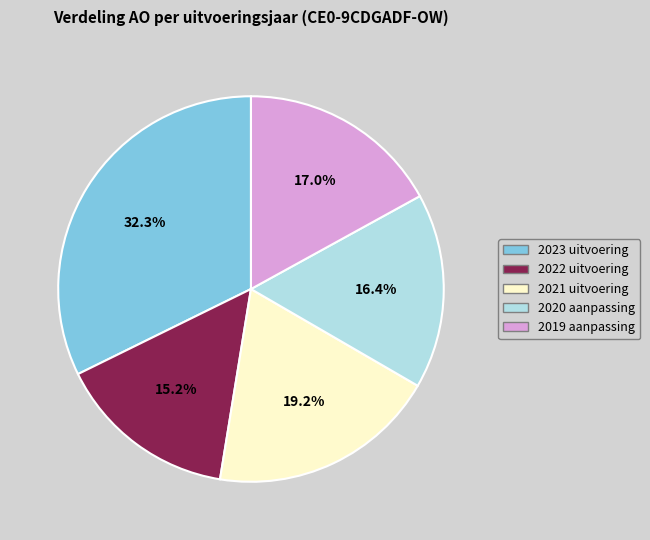

Rank the categories by value from highest to lowest.

2023 uitvoering, 2021 uitvoering, 2019 aanpassing, 2020 aanpassing, 2022 uitvoering